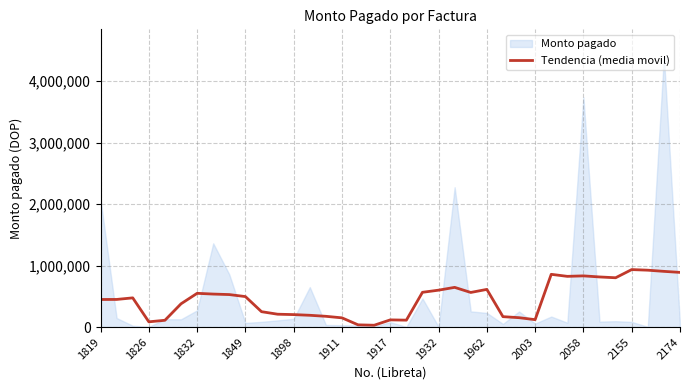

What is the highest value of the Tendencia (media movil) series?

935218.4